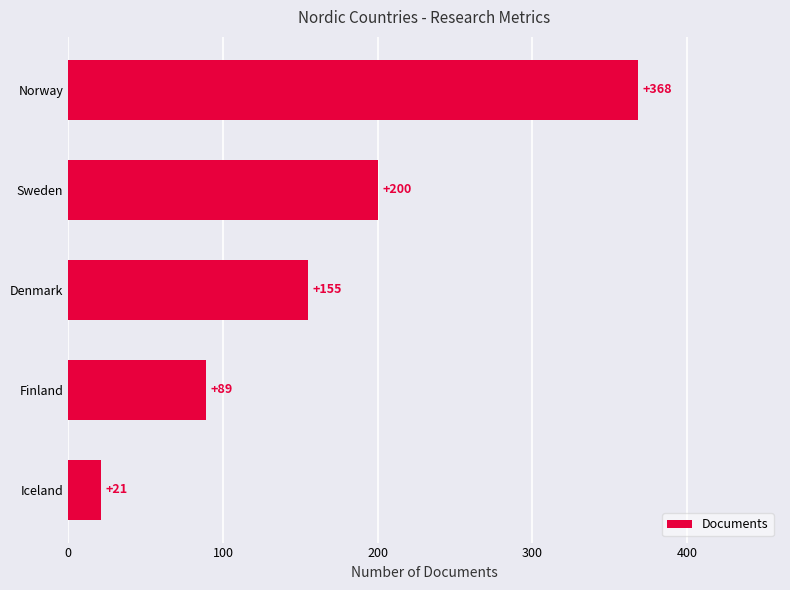

What is the difference between the second highest and second lowest values?

111